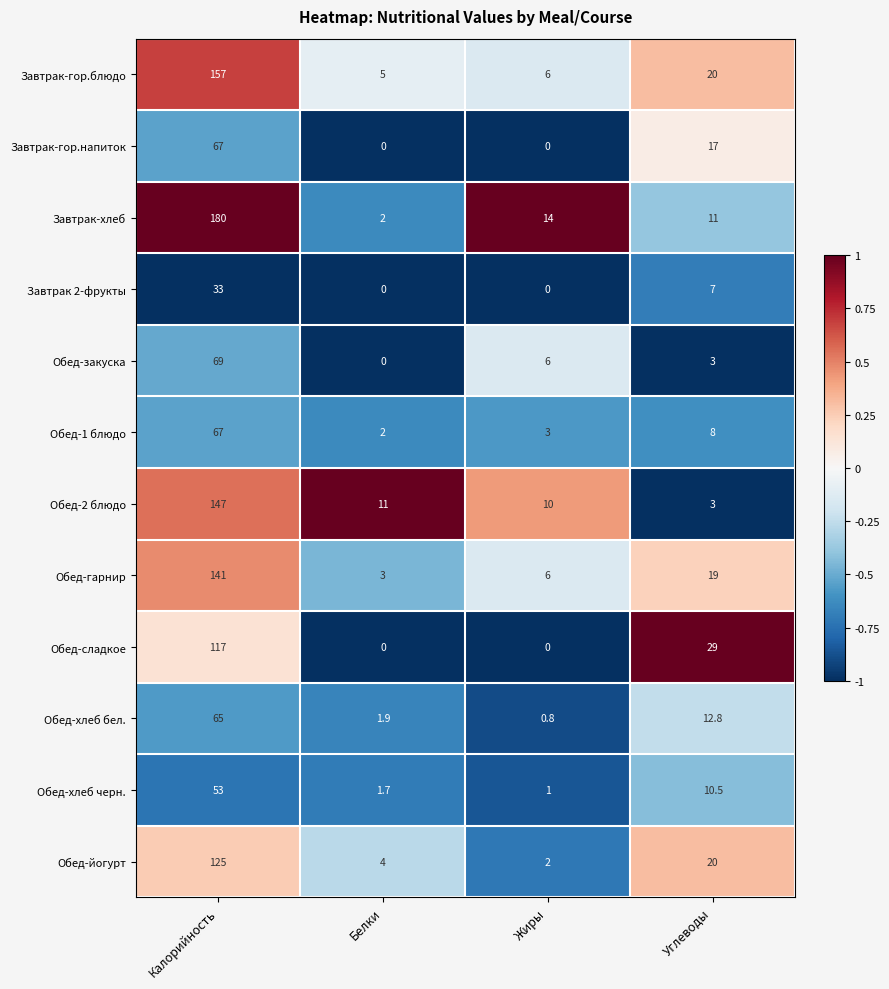

What is the difference between the second highest and minimum values in the Обед-сладкое series?

29.0